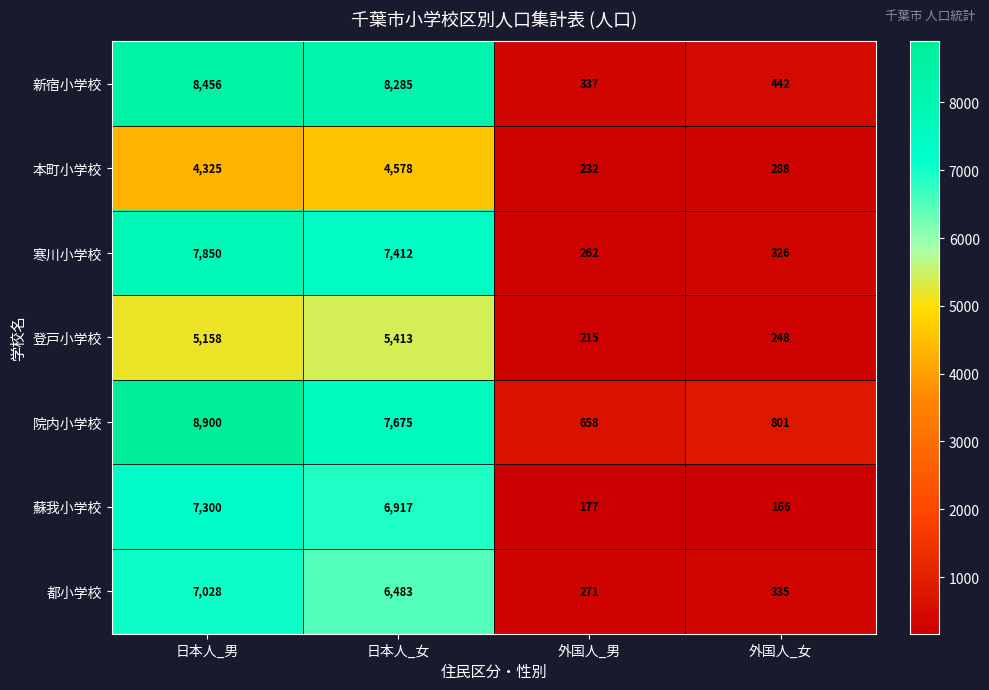

List the series in order of their peak value, highest first.

院内小学校, 新宿小学校, 寒川小学校, 蘇我小学校, 都小学校, 登戸小学校, 本町小学校